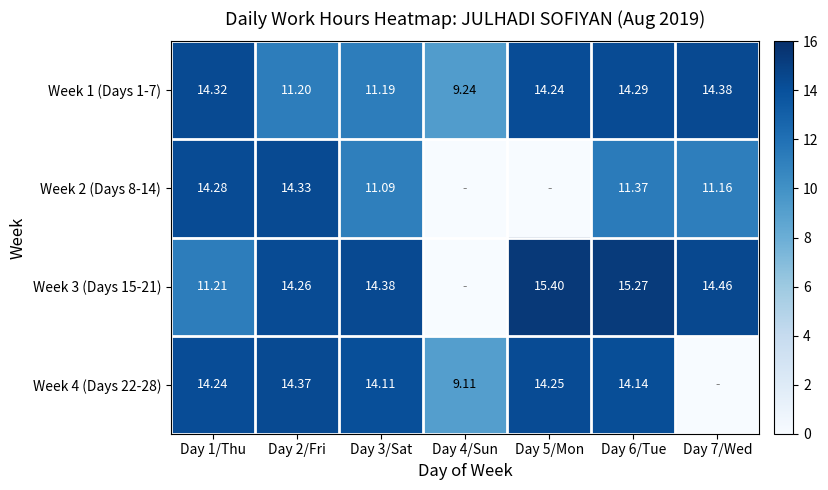

Is the value of Week 1 (Days 1-7) at Day 3/Sat greater than the value of Week 2 (Days 8-14) at Day 6/Tue?

No